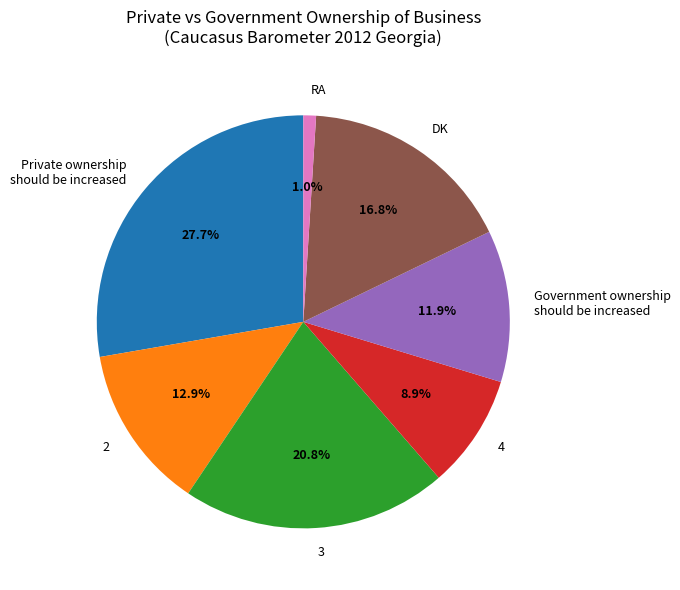

To the nearest percent, what is the difference between the largest and smallest slice percentages?

27%